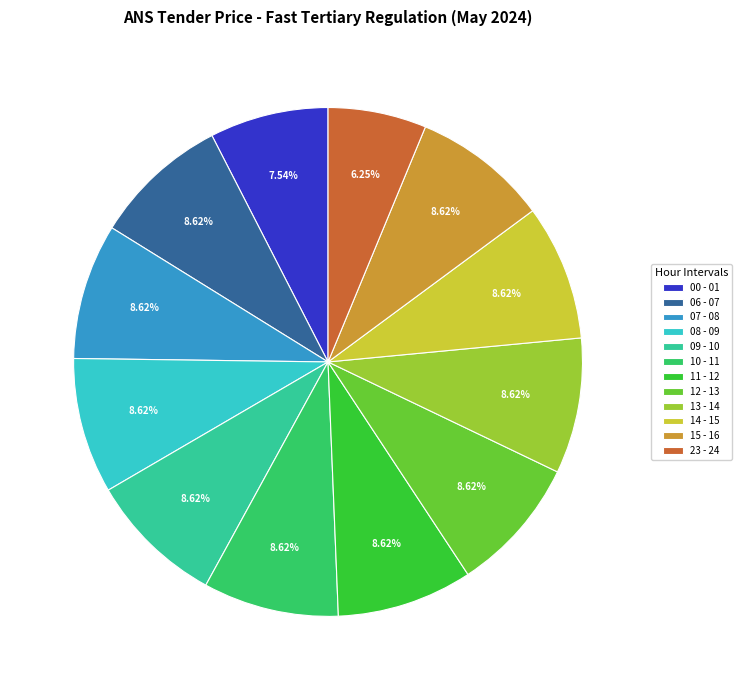

What percentage do 23 - 24 and 11 - 12 together represent?

14.9%